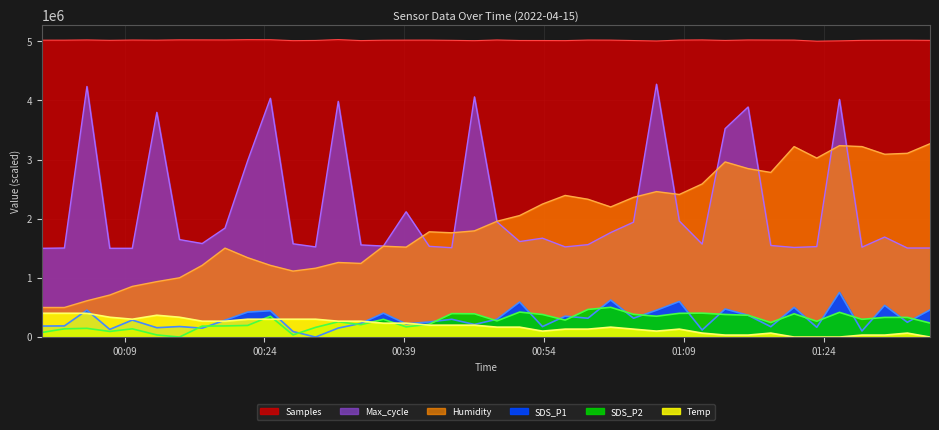

What is the average value of the Humidity series?

1933473.4